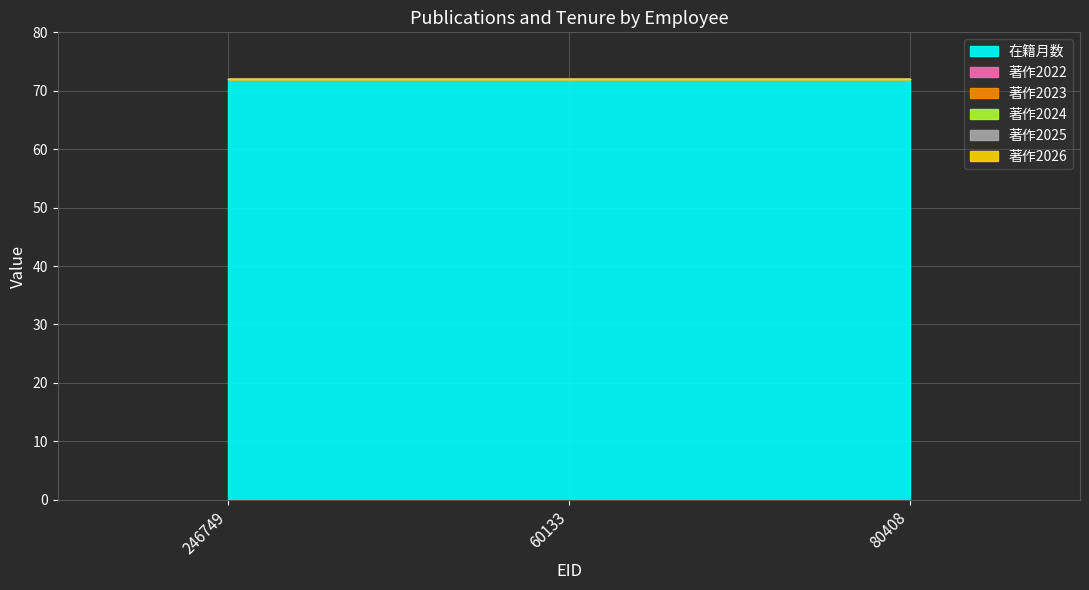

Which has a higher value, 80408 or 246749?

80408